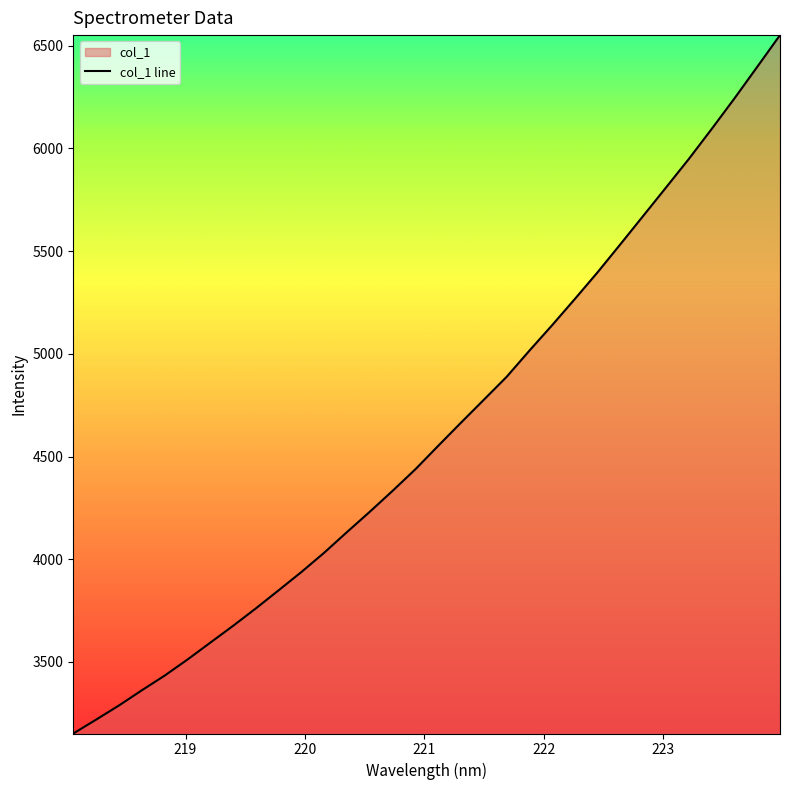

How many lines are shown in the chart?

1